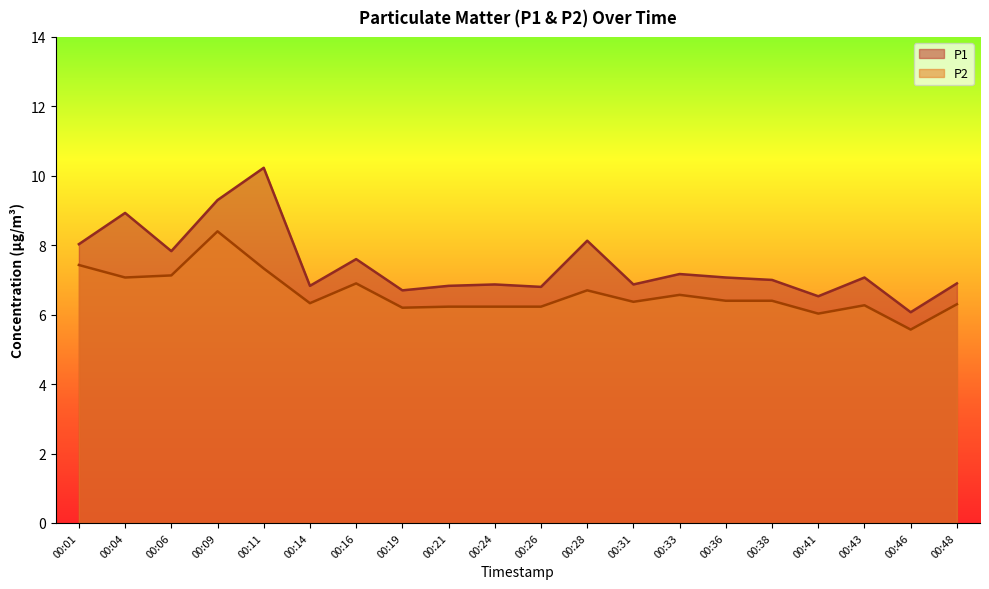

How many interior local valleys does the P2 series have?

6